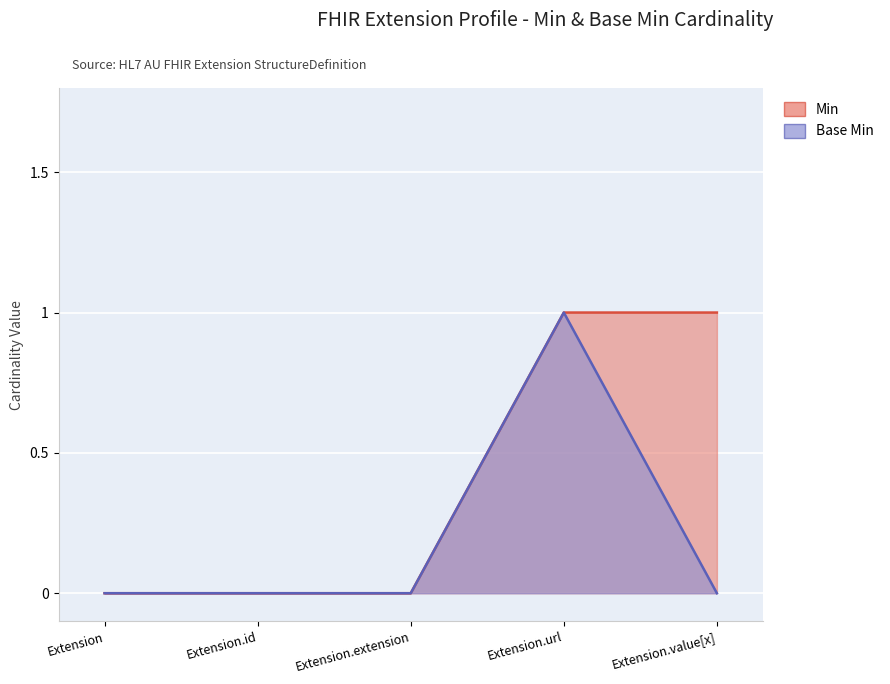

Reading right to left, extract all data points from this chart.

Min: Extension.value[x]=1	Extension.url=1	Extension.extension=0	Extension.id=0	Extension=0
Base Min: Extension.value[x]=0	Extension.url=1	Extension.extension=0	Extension.id=0	Extension=0